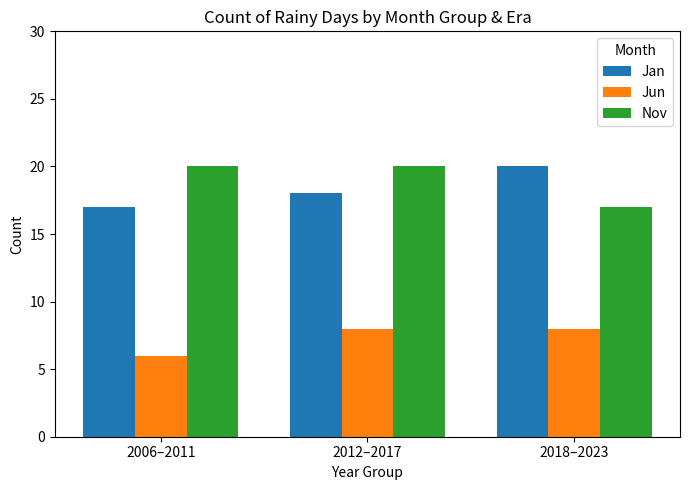

The Nov series shows 20 at 2012–2017. True or false?

True